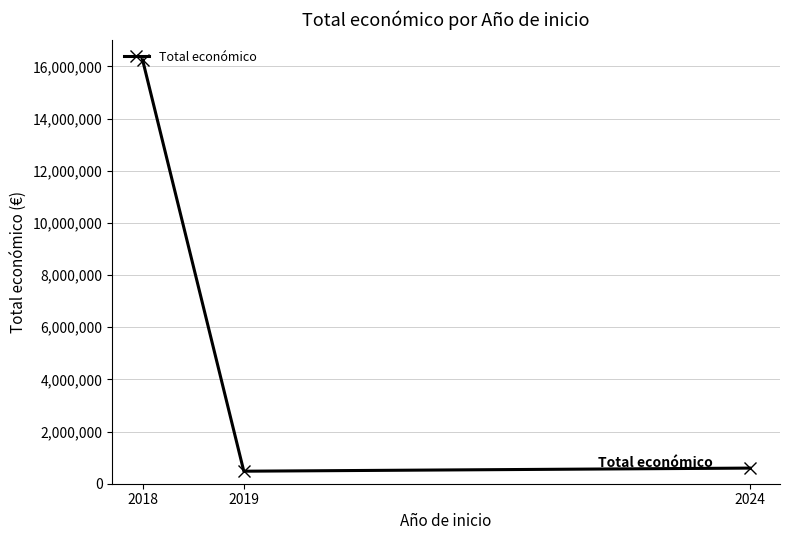

What is the sum of all values?

17324433